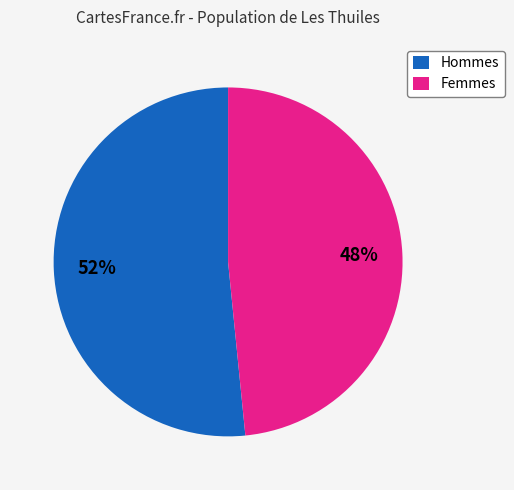

To the nearest percent, what is the combined percentage of Hommes and Femmes?

100%